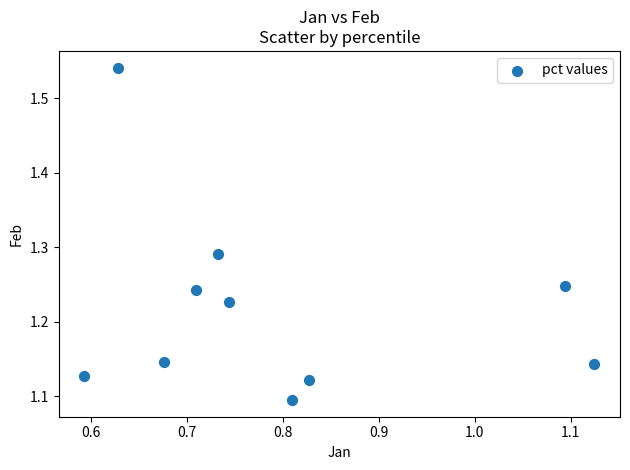

What is the average X value?

0.8